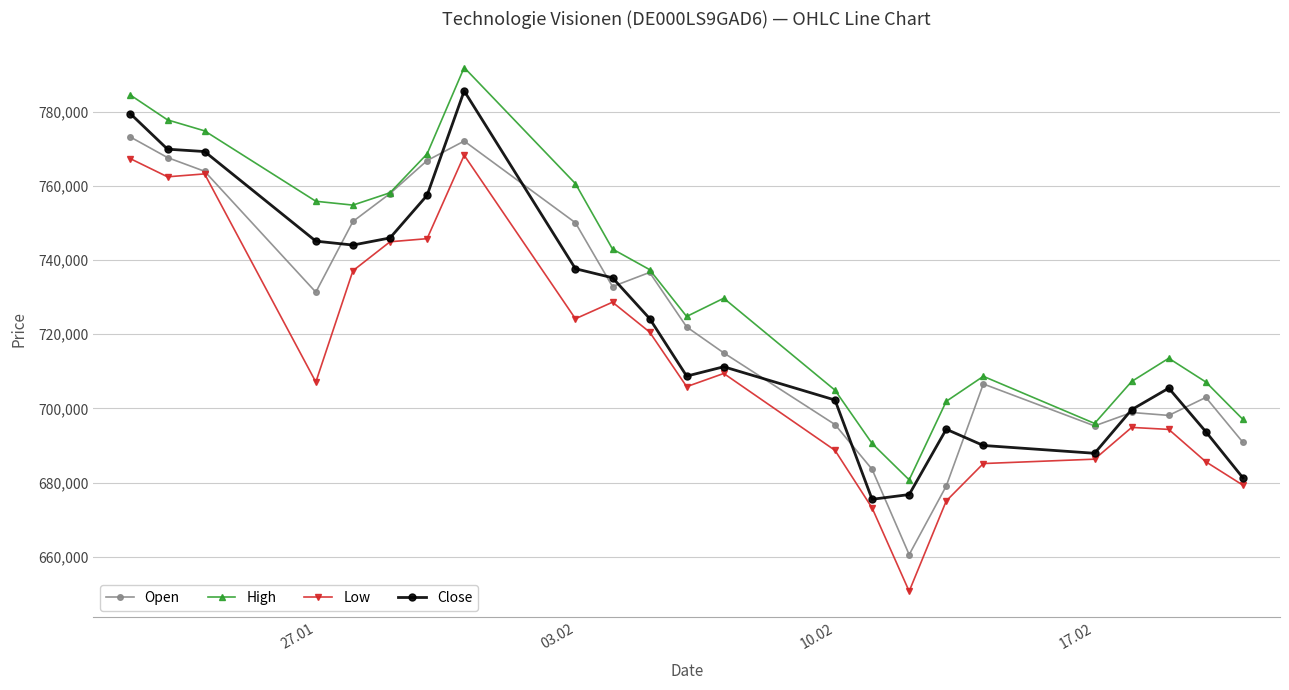

True or false: Open has more than 1 points higher than both neighbors.

True